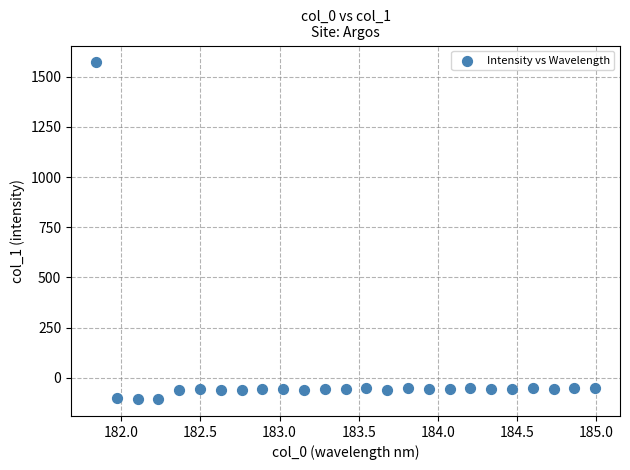

What is the range of Y values (max minus min)?

1677.0